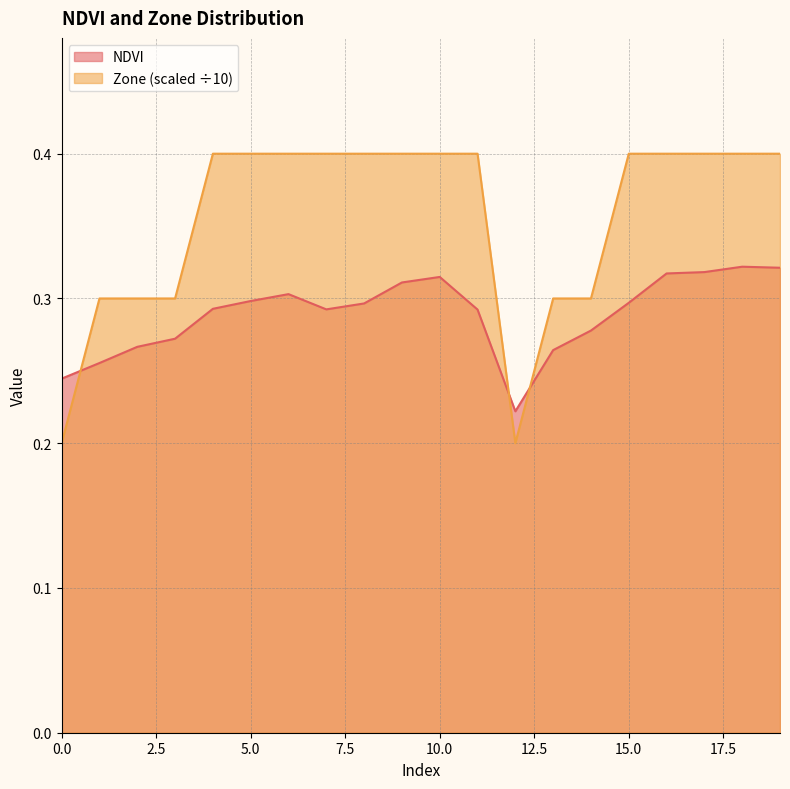

List the labels in order of Zone value, largest first.

4, 5, 6, 7, 8, 9, 10, 11, 15, 16, 17, 18, 19, 1, 2, 3, 13, 14, 0, 12